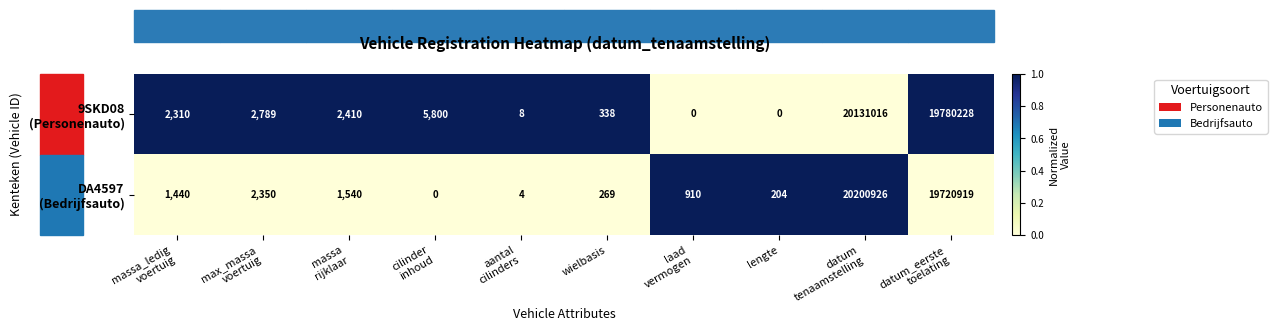

What is the maximum value shown in the chart?

20200926